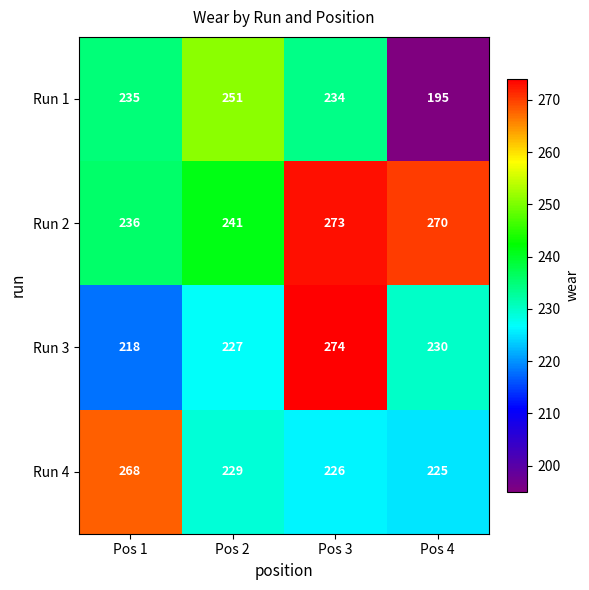

What is the spread (max minus min) of values at Pos 4?

75